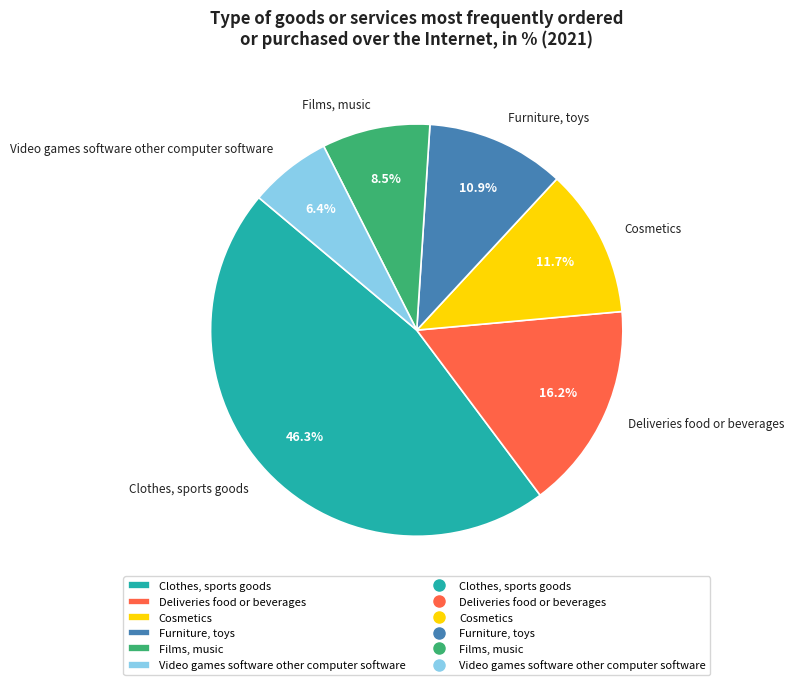

Which slice is the smallest?

Video games software other computer software